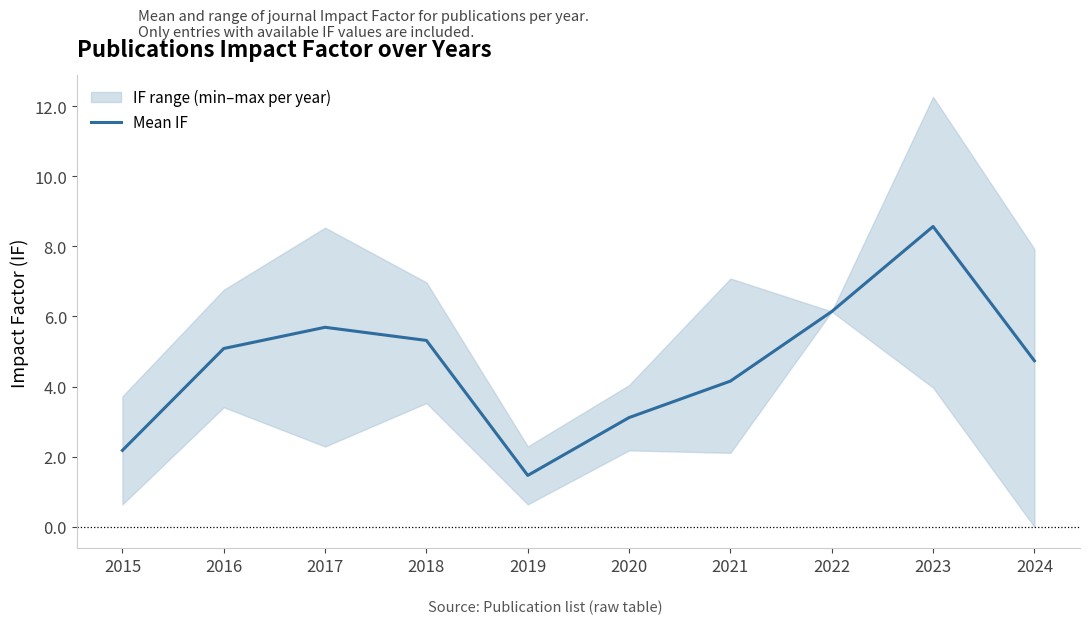

True or false: the data shows 6.1 at 2022.

True